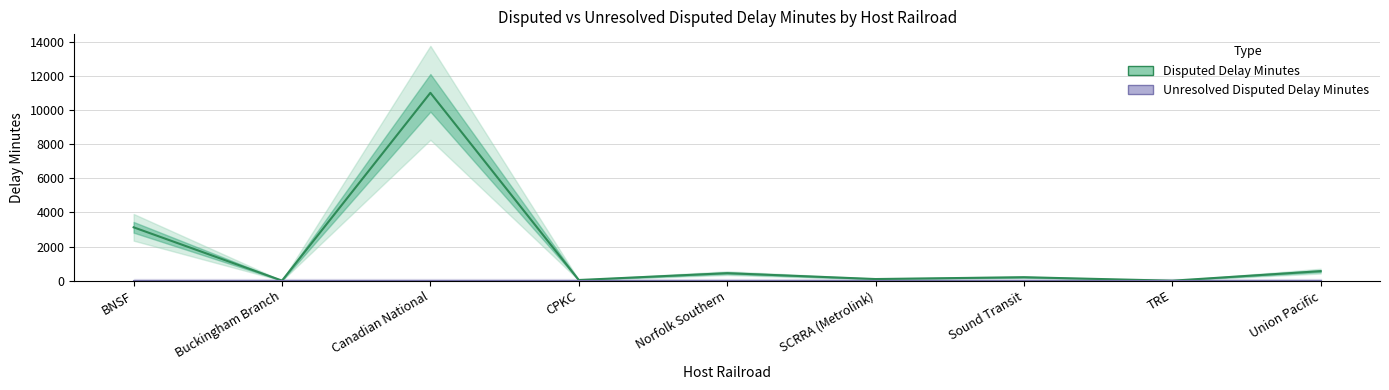

Which has a higher value, BNSF or TRE?

BNSF